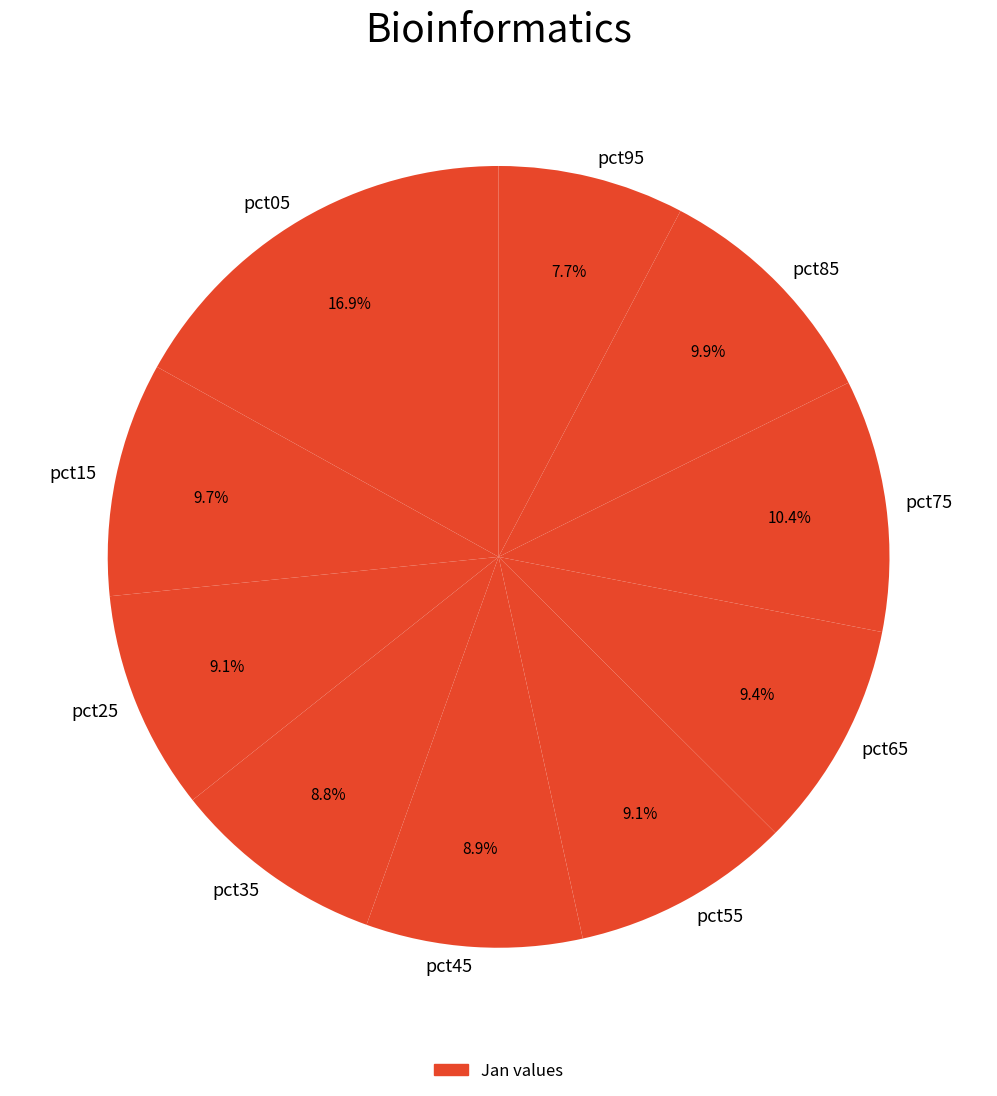

To the nearest percent, what is the difference between the largest and smallest slice percentages?

9%